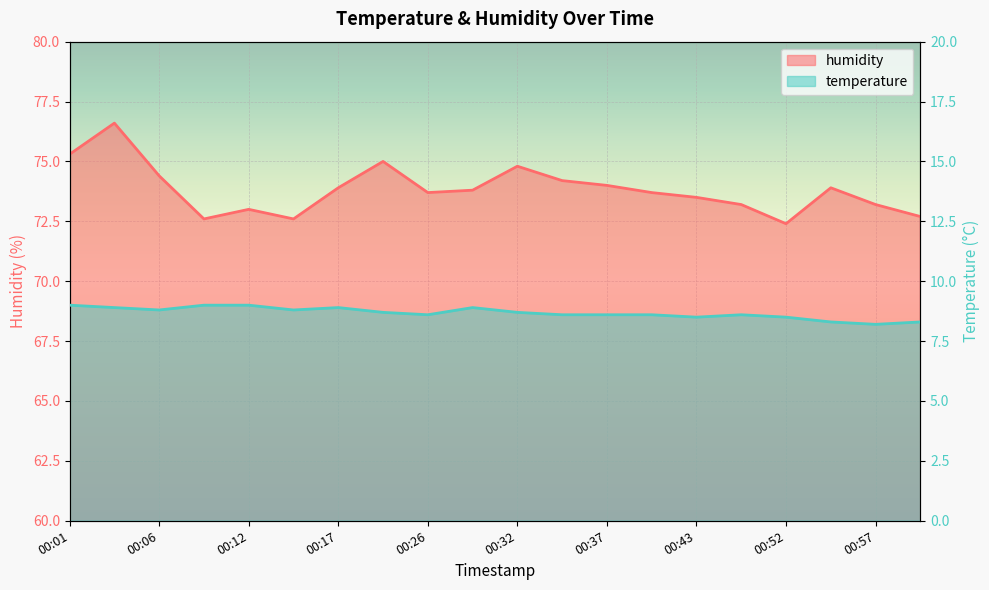

Is it true that temperature equals 4.3 at 00:14?

False